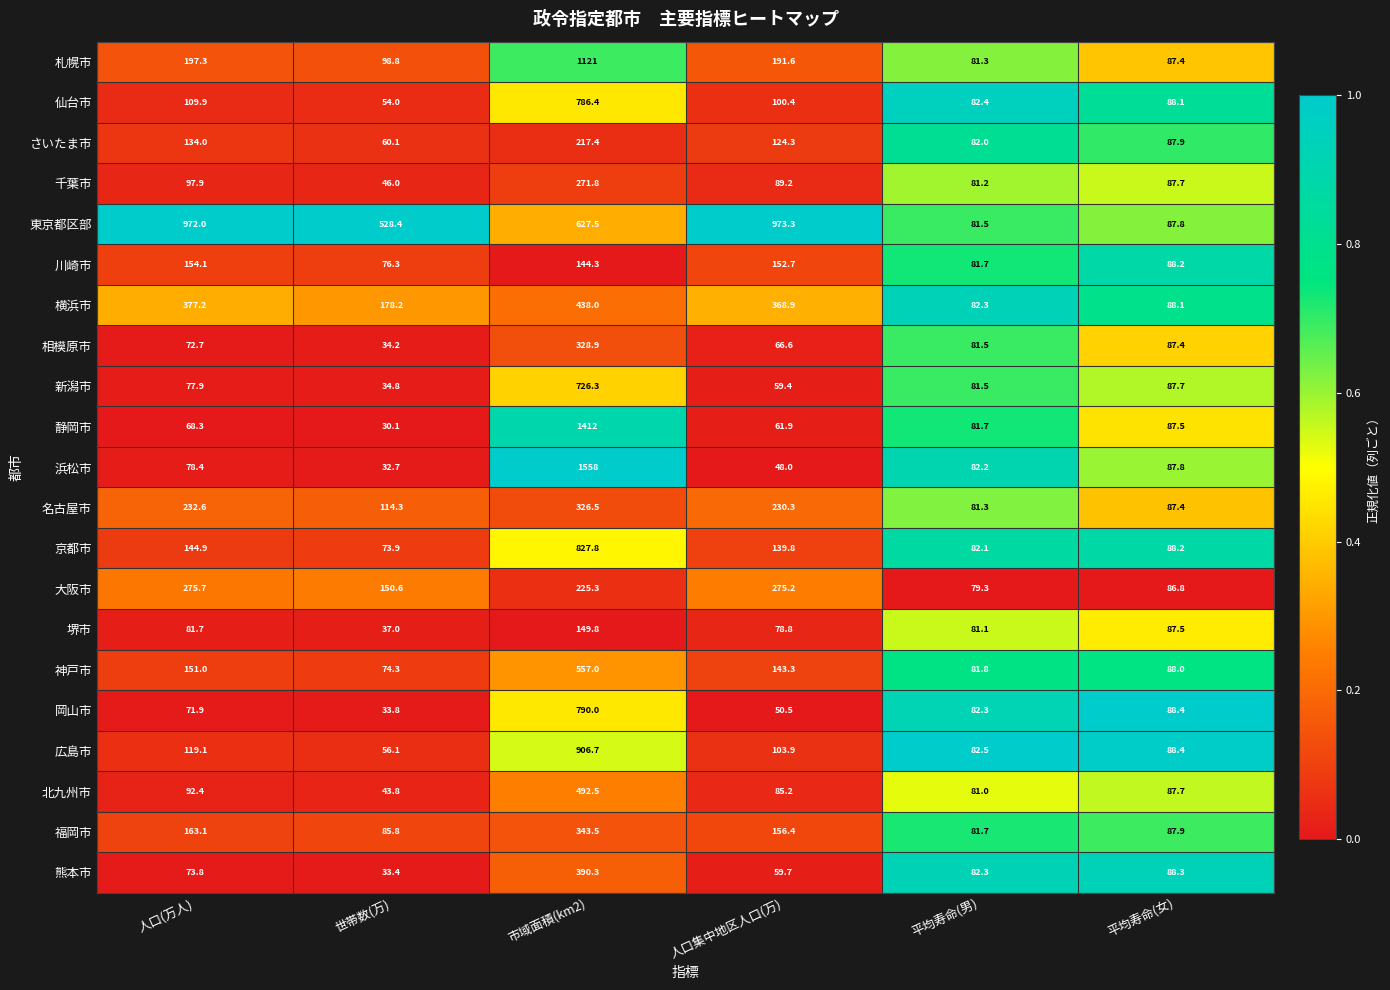

Which series has the widest spread of values?

浜松市